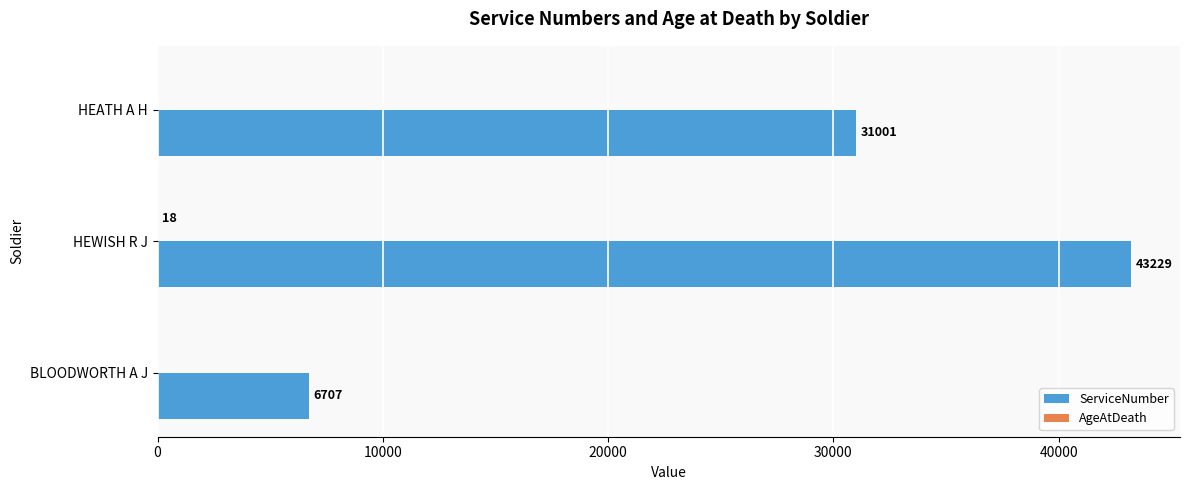

What is the sum of the ServiceNumber values at BLOODWORTH A J and HEWISH R J?

49936